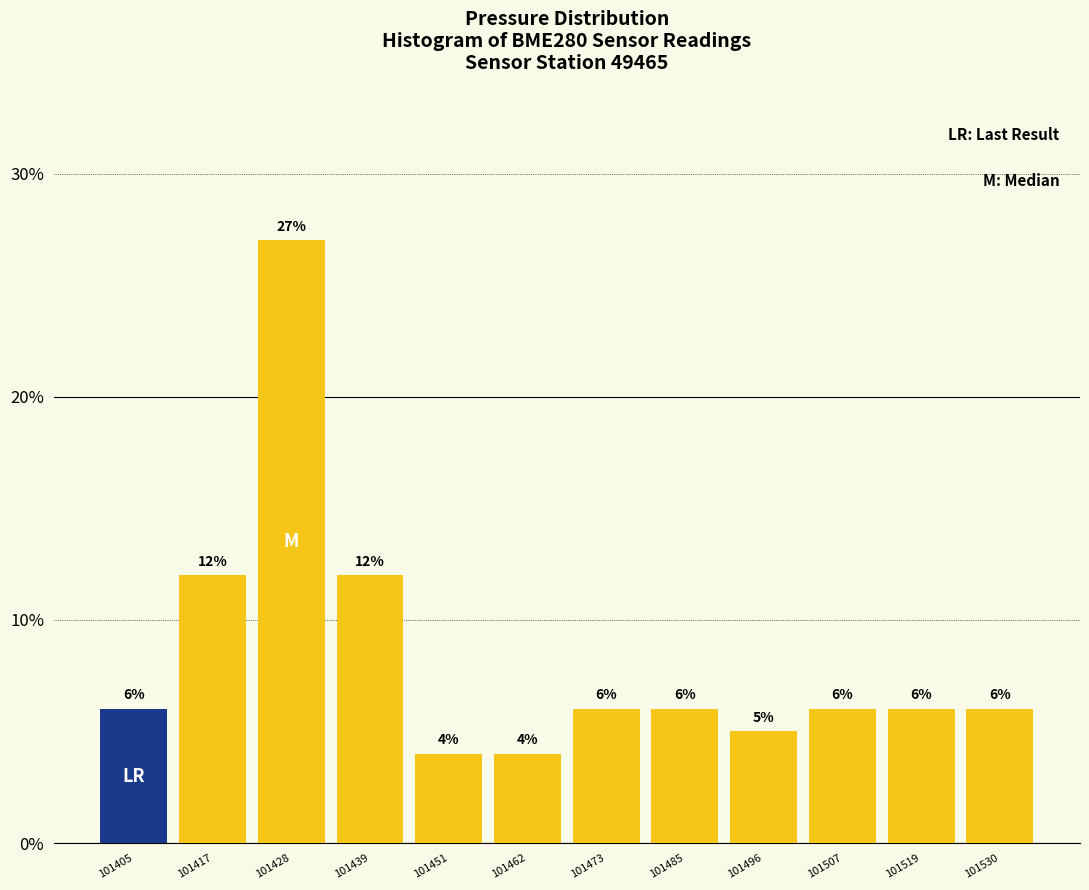

Reading left to right, transcribe this chart: for each bar, give the range it covers on the x-axis and its height. The bar edges are not printed on the chart, so give them approximately, as read against the axis.

101400 to 101412: 6
101412 to 101422: 12
101422 to 101434: 27
101434 to 101446: 12
101446 to 101456: 4
101456 to 101468: 4
101468 to 101480: 6
101480 to 101490: 6
101490 to 101502: 5
101502 to 101514: 6
101514 to 101524: 6
101524 to 101536: 6